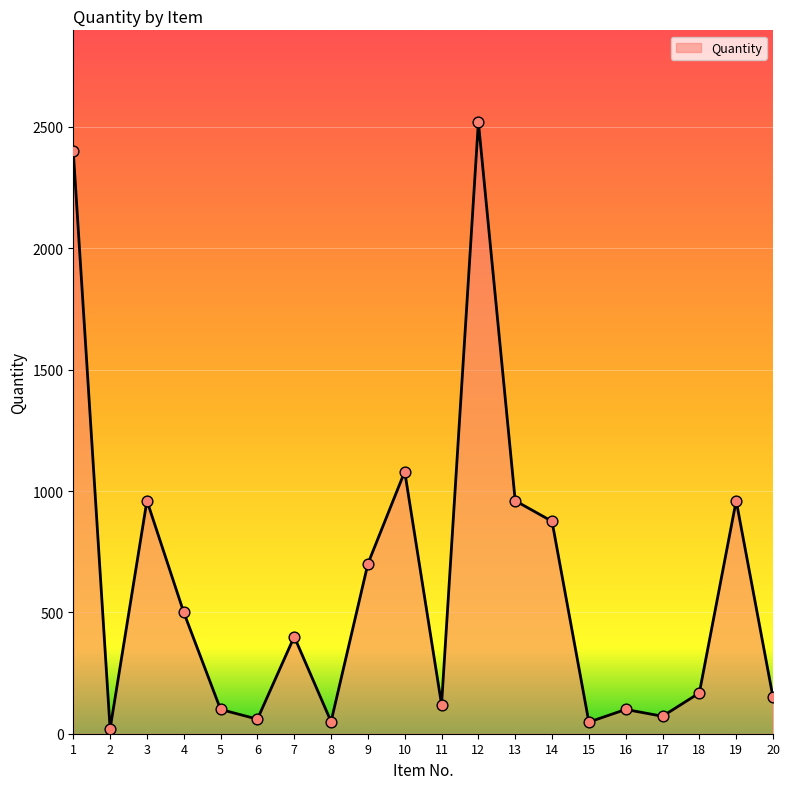

Between 14 and 2, which is larger?

14